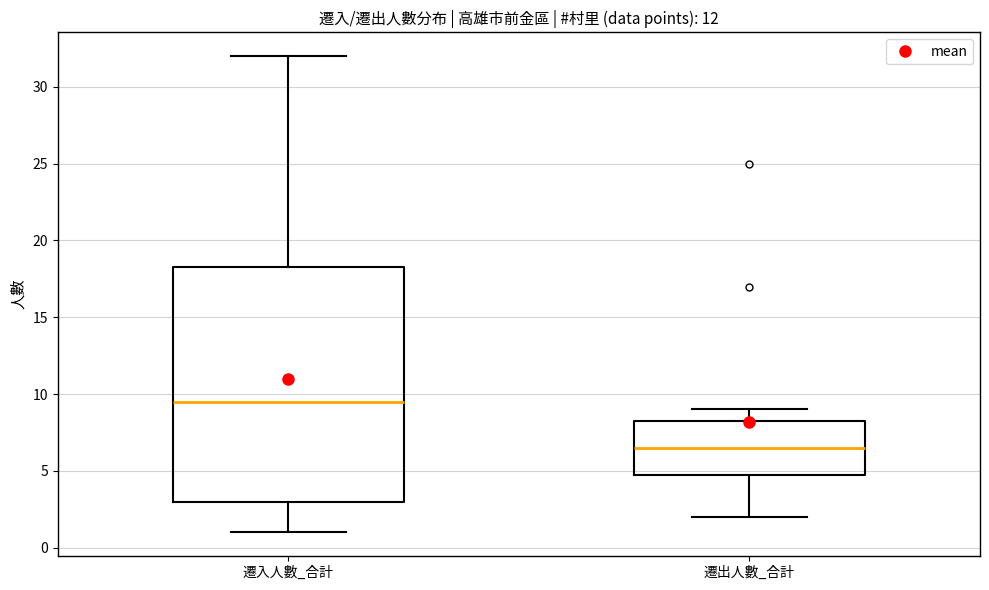

Which box is the tallest, from its lower edge to its upper edge?

遷入人數_合計